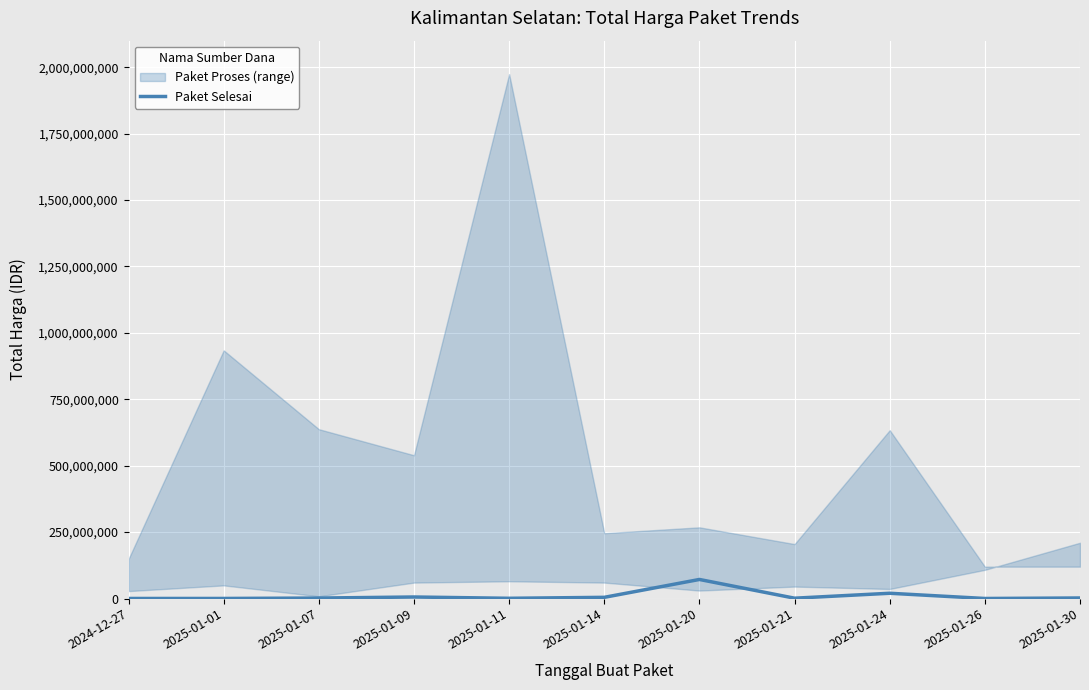

How many data points does each series have?

11